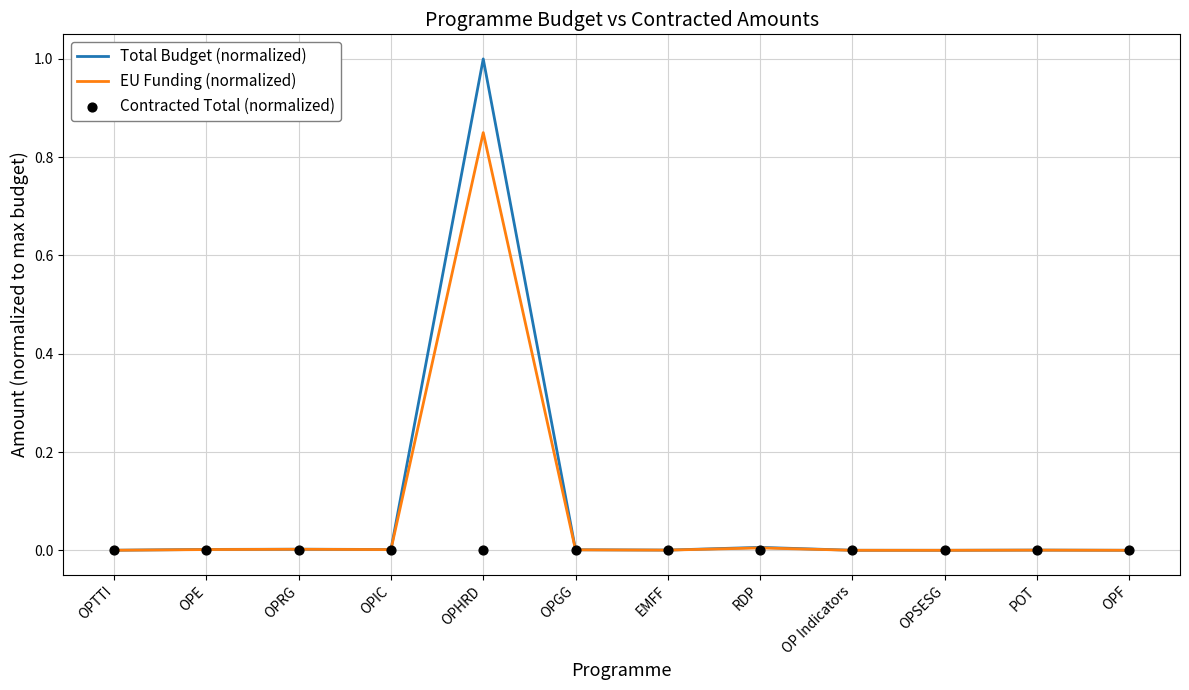

Which series contains the lowest Y value?

EU Funding (normalized)